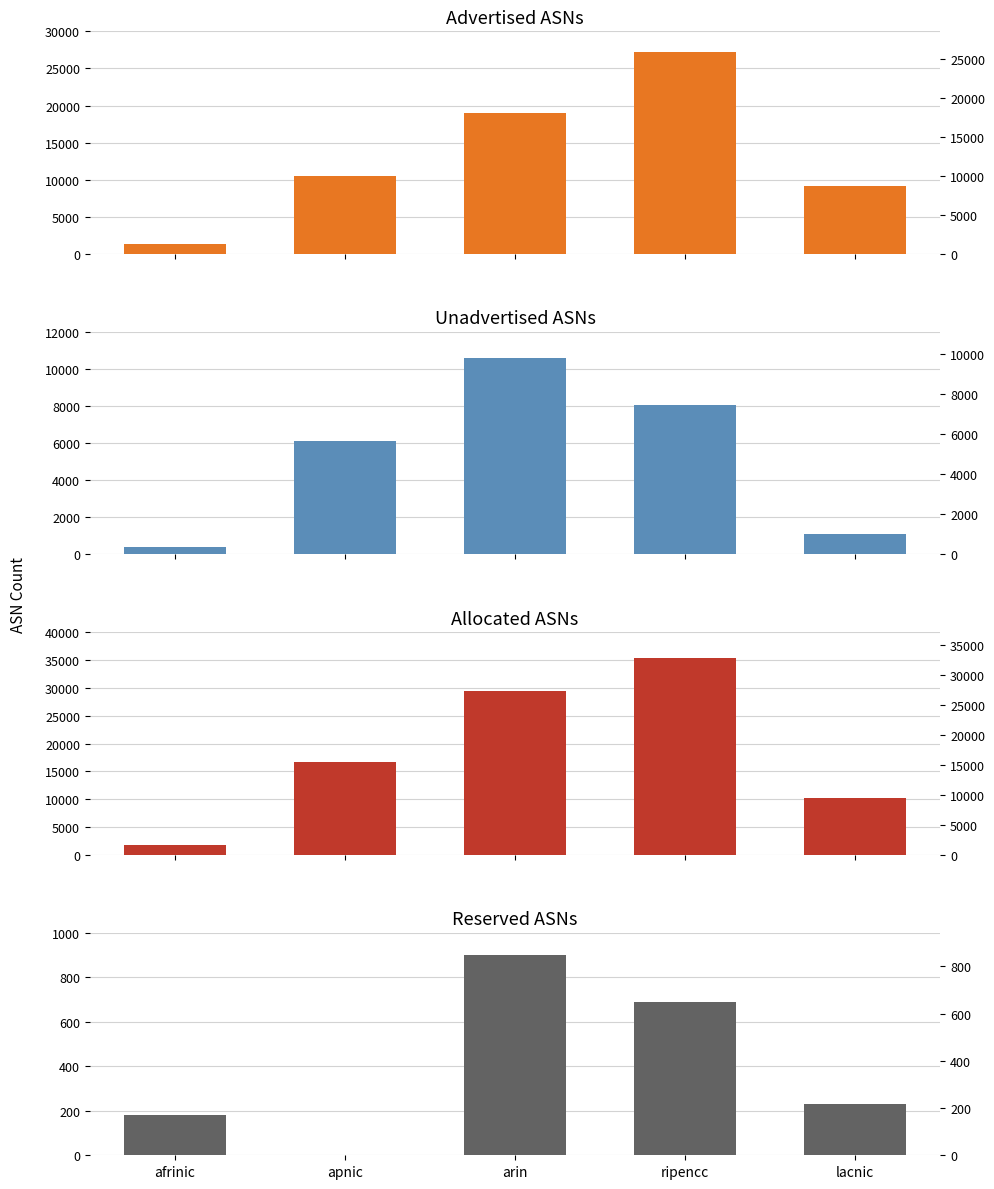

Reading right to left, extract all data points from this chart.

Advertised ASNs: 9130	27208	18935	10483	1363
Unadvertised ASNs: 1104	8078	10587	6114	419
Allocated ASNs: 10234	35286	29522	16597	1782
Reserved ASNs: 230	689	898	0	183